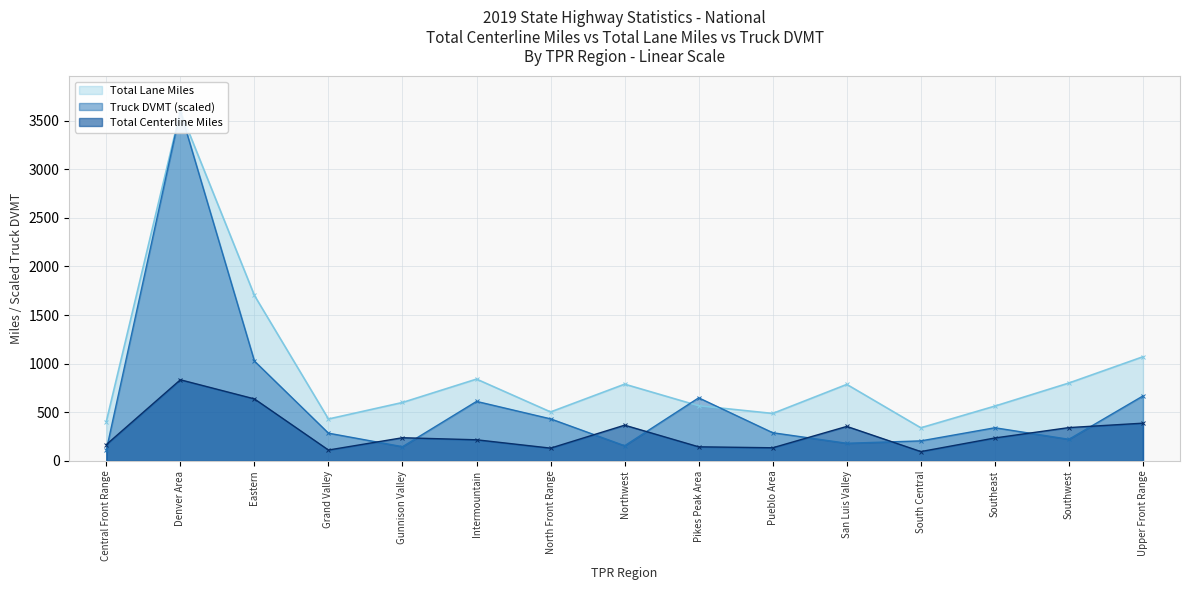

What position from the right is South Central?

4